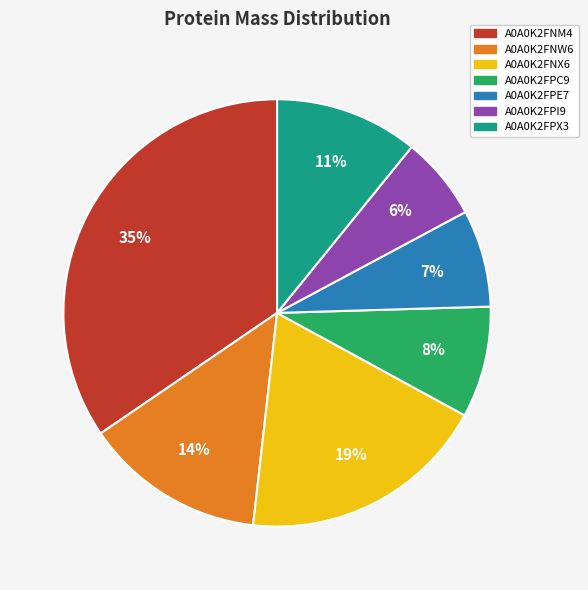

What is the largest slice in the pie chart?

A0A0K2FNM4